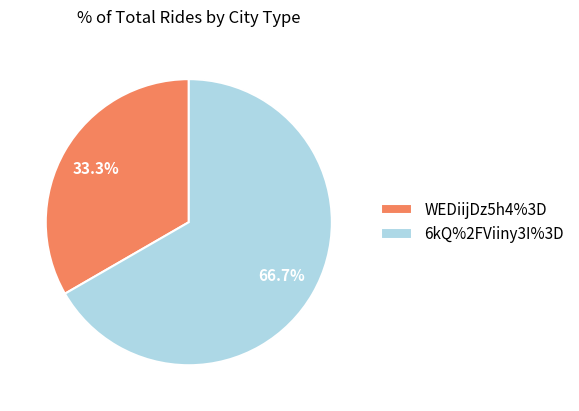

To the nearest percent, what is the average slice percentage?

50%